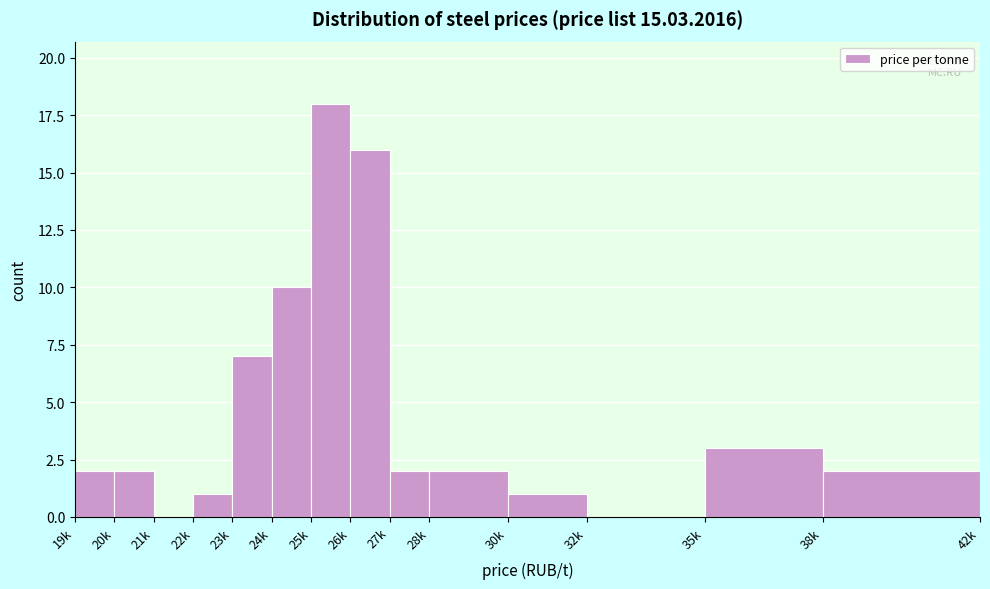

Reading left to right, what are all the values shown in this chart?

19k=2	20k=2	21k=0	22k=1	23k=7	24k=10	25k=18	26k=16	27k=2	28k=2	30k=1	32k=0	35k=3	38k=2